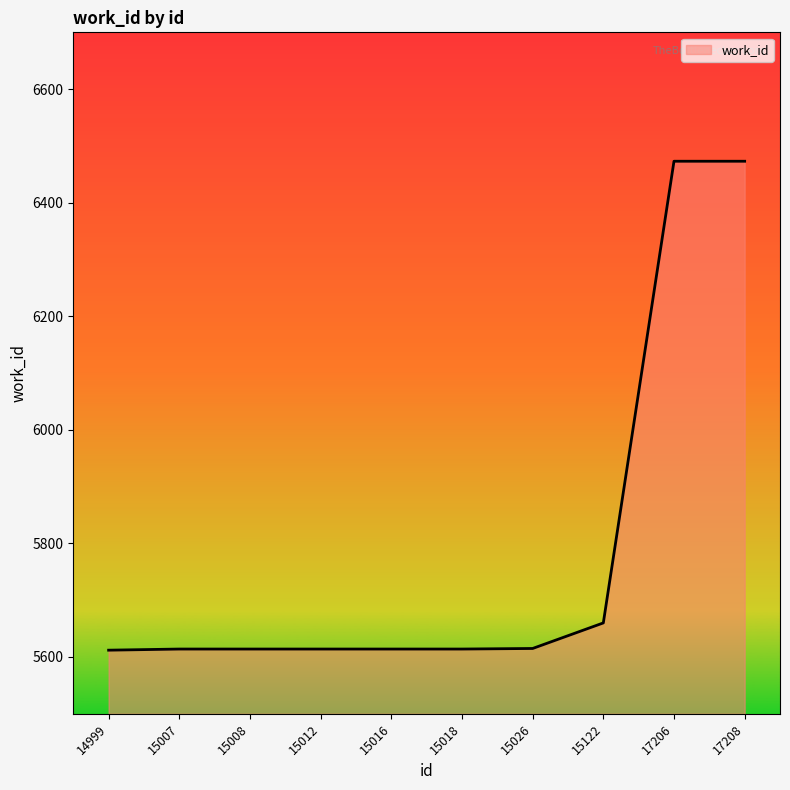

The chart shows a value of 3075 at 15016. True or false?

False